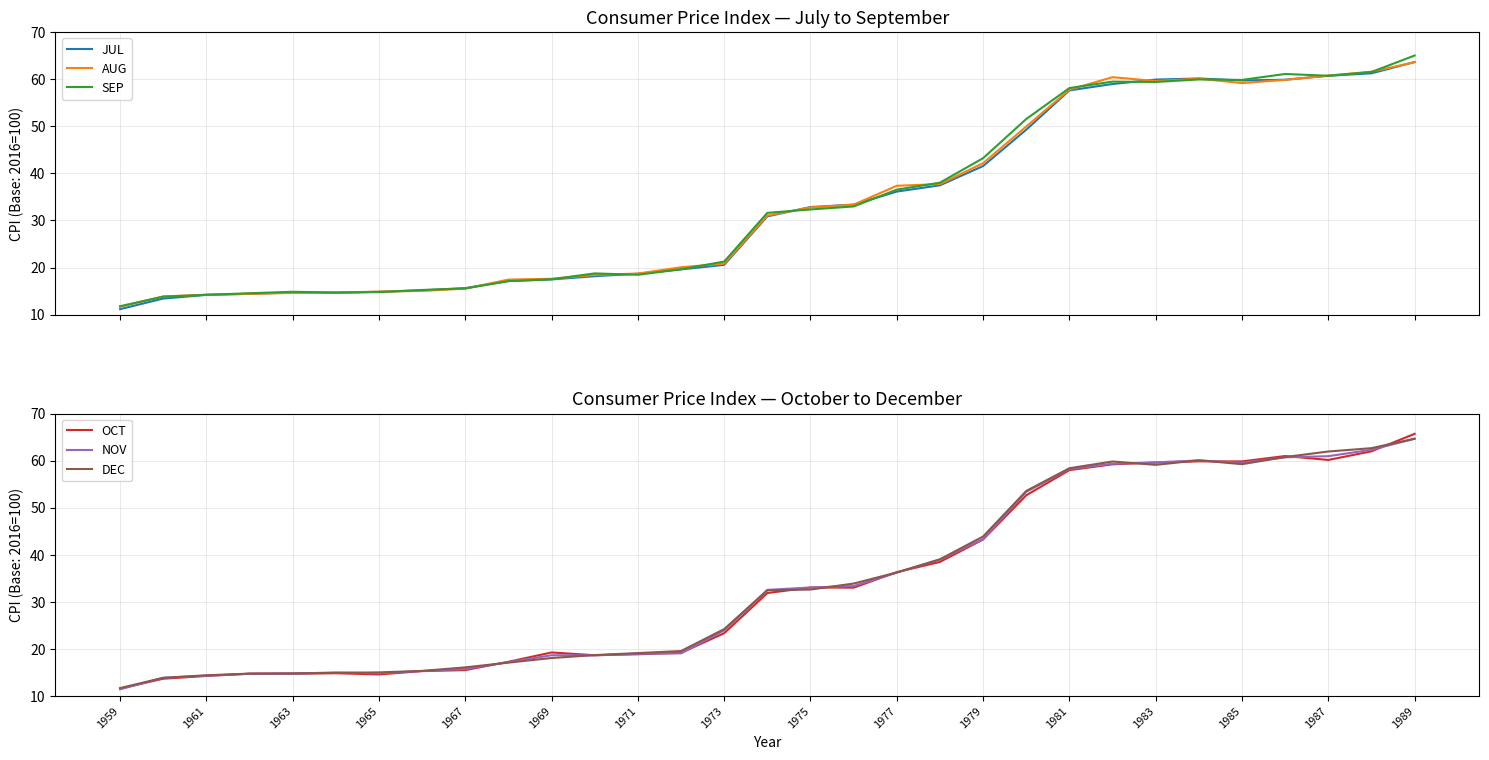

What are all the series names shown in the legend?

JUL, AUG, SEP, OCT, NOV, DEC